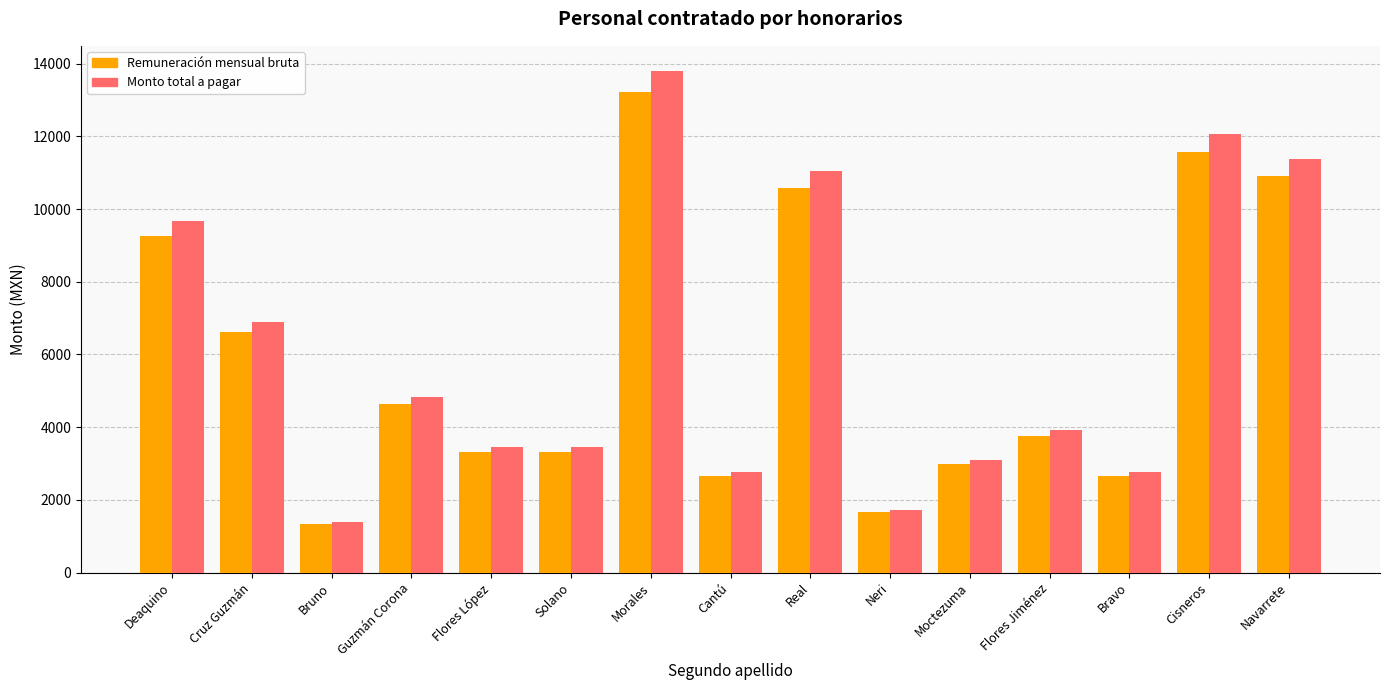

What is the maximum value for Monto total a pagar?

13804.2